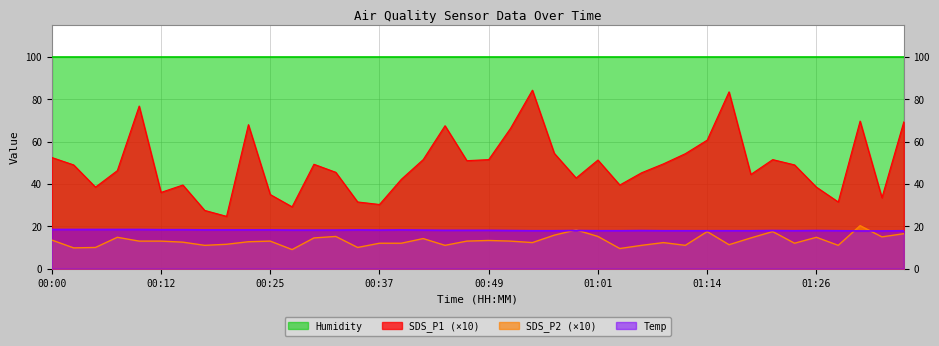

Rank the series by their maximum value, from highest to lowest.

Humidity, SDS_P1 (×10), SDS_P2 (×10), Temp